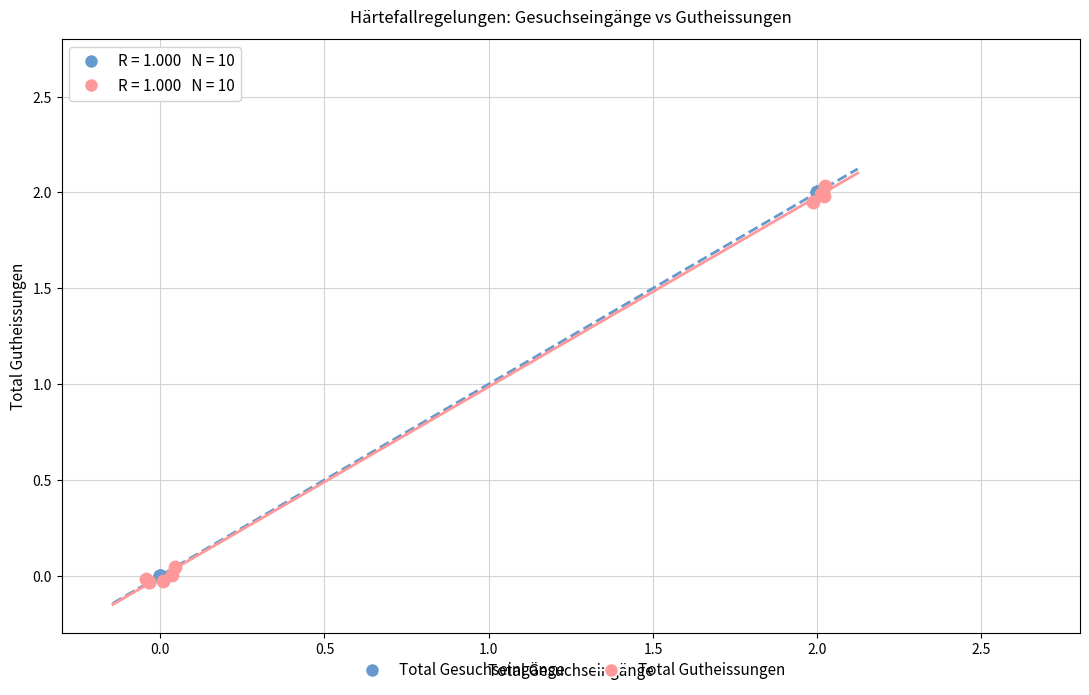

Which series has the largest Y range (max minus min)?

Total Gutheissungen